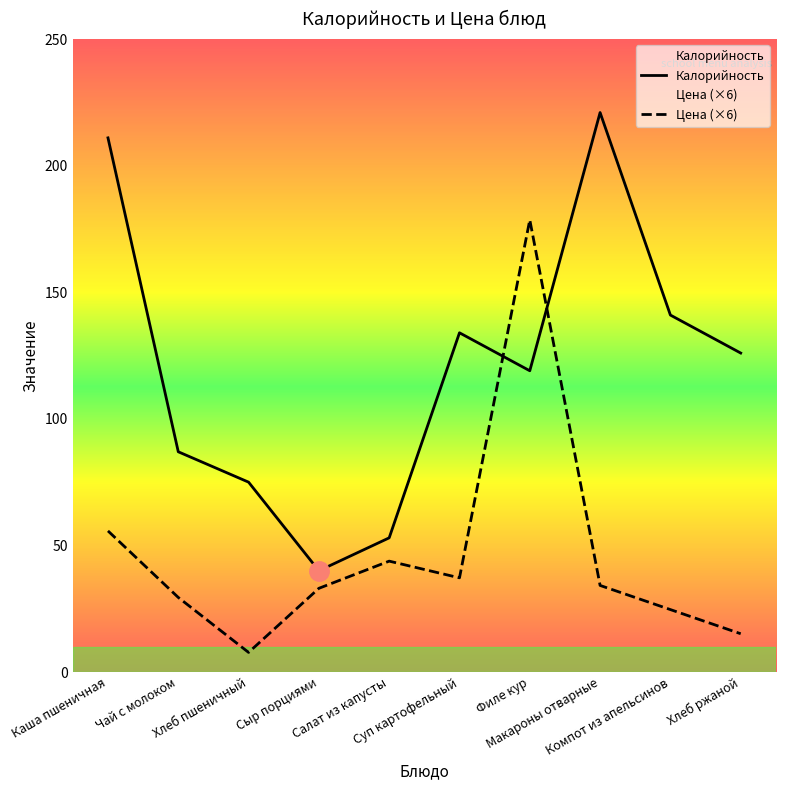

What is the average value of the Цена series?

46.0